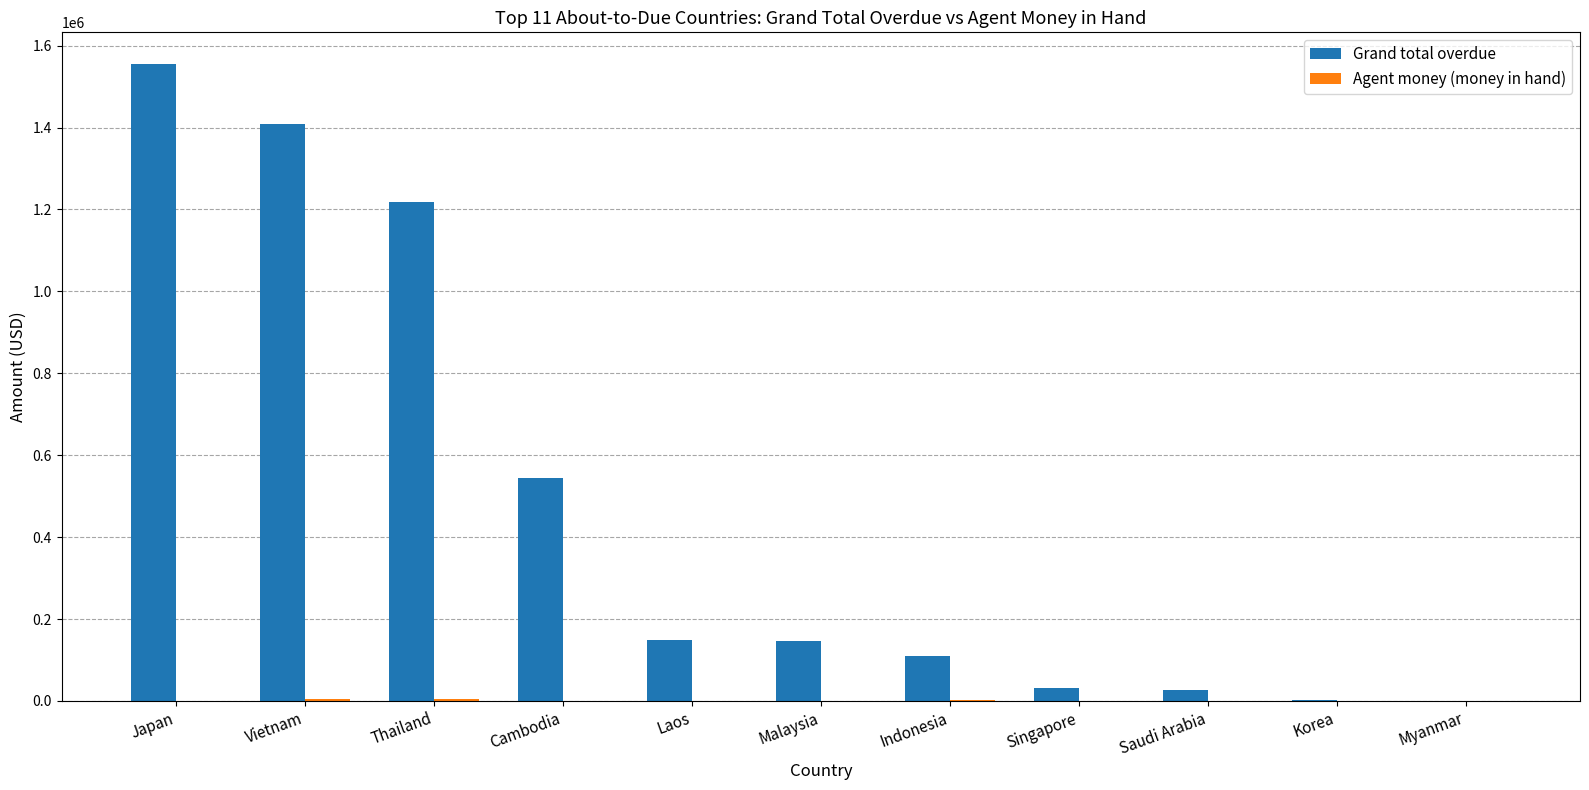

Which series has the largest range (max minus min)?

Grand total overdue